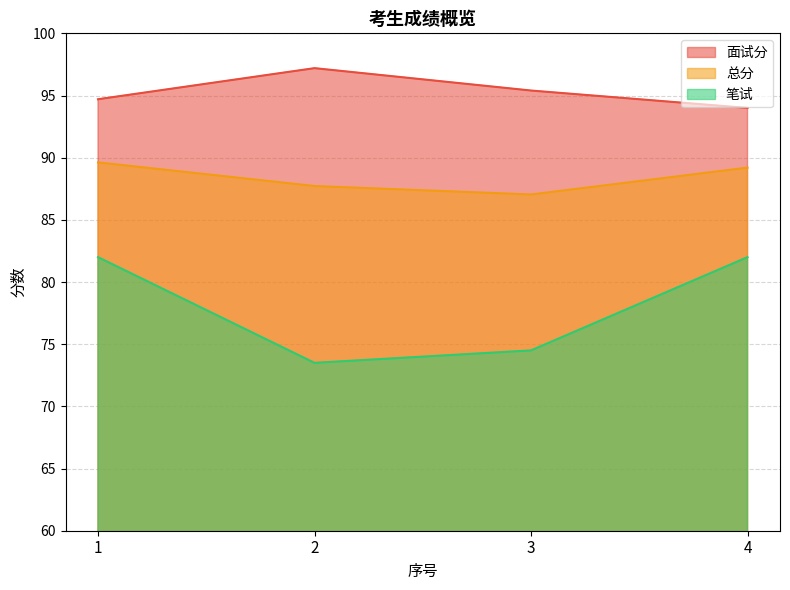

What is the difference between the 总分 values at 1 and 3?

2.6